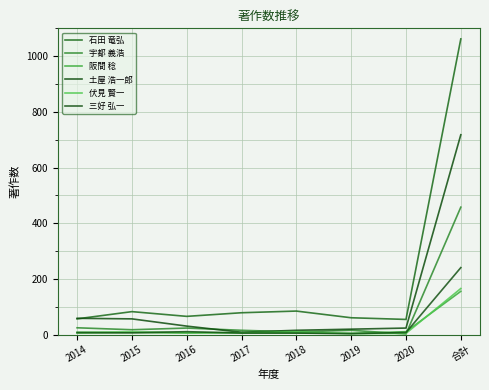

How many distinct data groups are displayed?

6